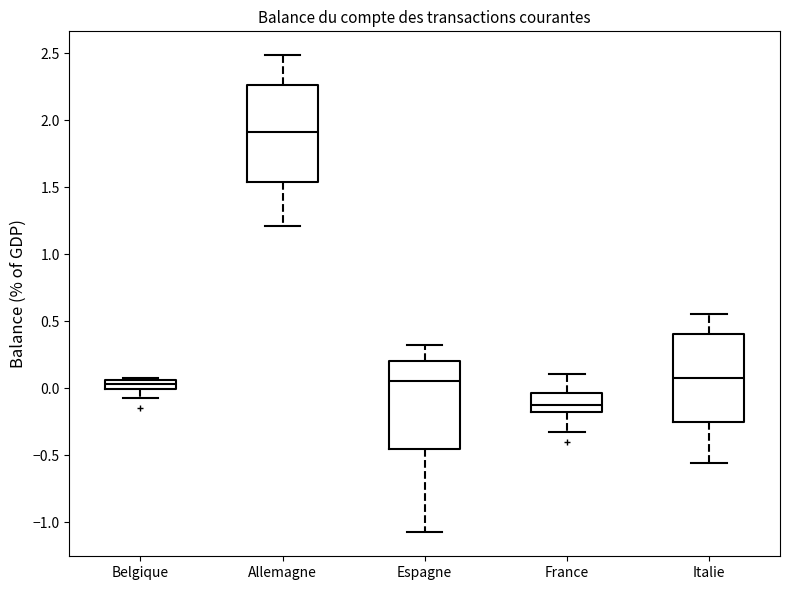

Where does the median line of the box for Italie sit on the y-axis? The values are not printed on the chart, so give them approximately, as read against the axis.

0.05